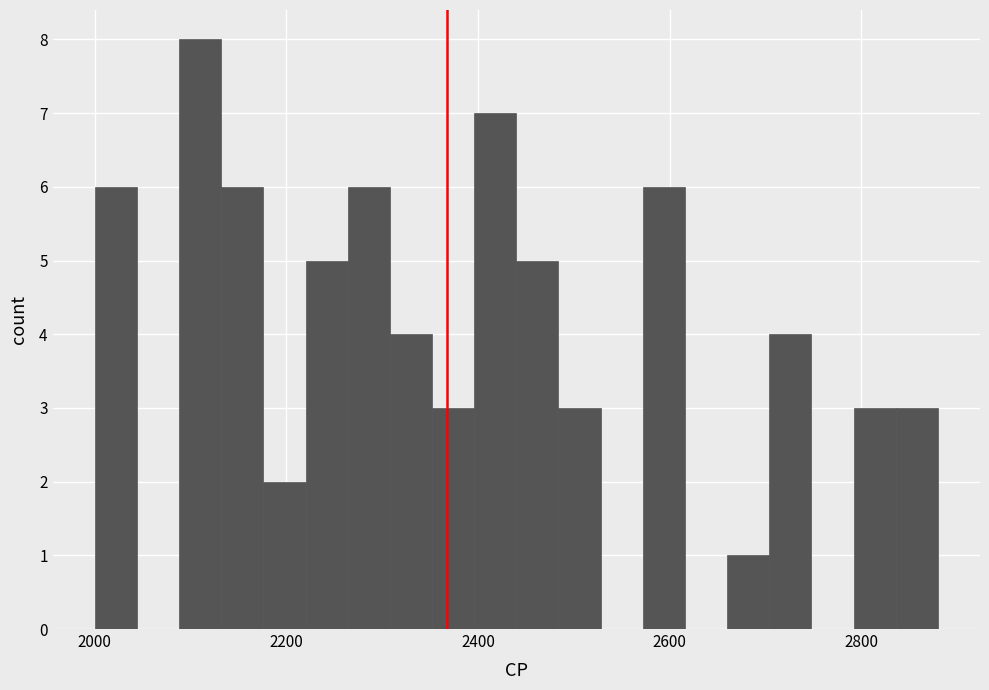

Read against the x-axis, roughly where is the centre of the tallest bar?

2120